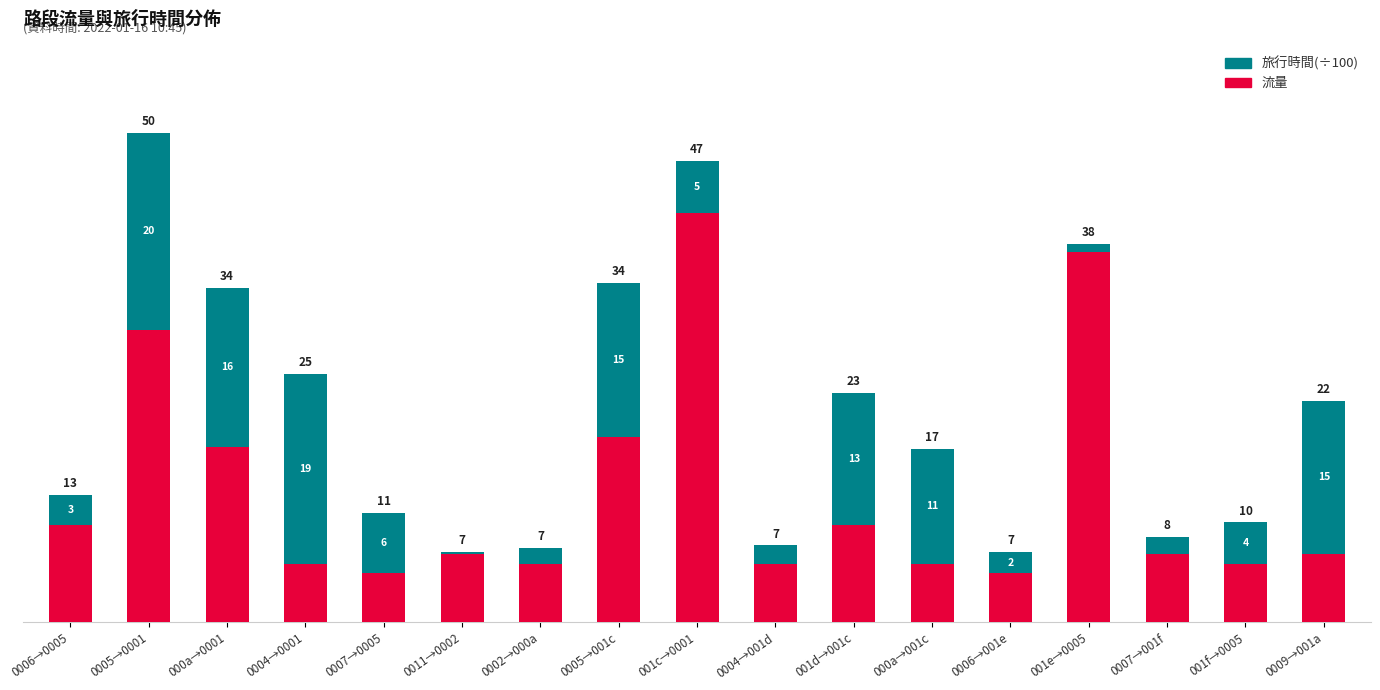

What are all the series names shown in the legend?

旅行時間(÷100), 流量